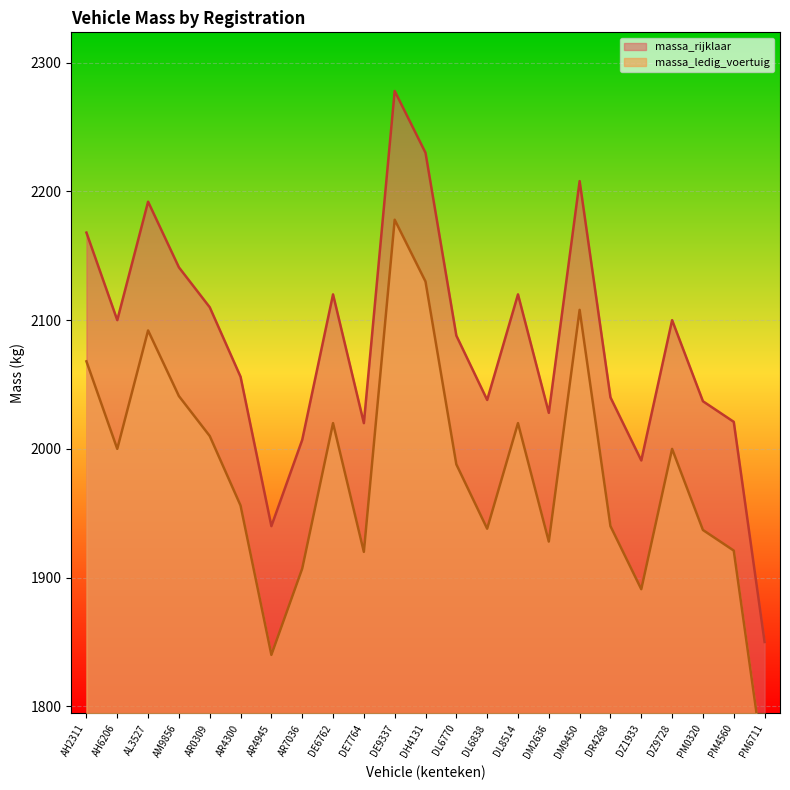

At which label does massa_rijklaar first exceed 1988?

AH2311